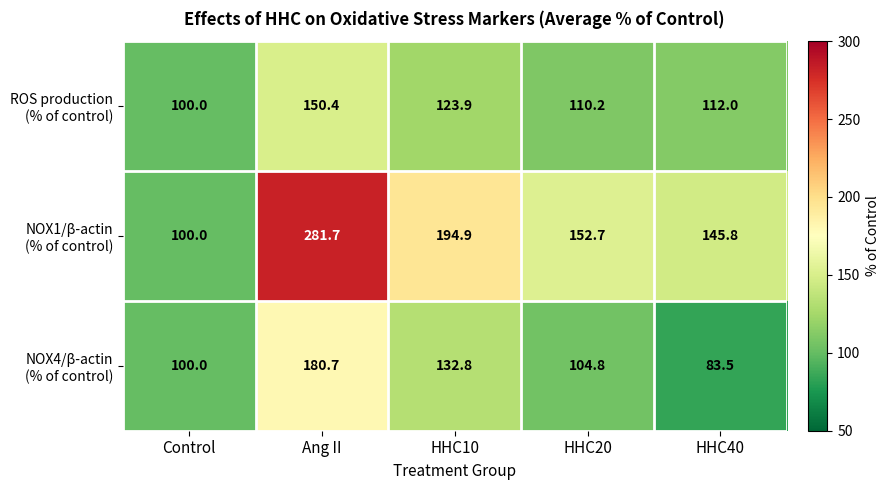

Which label corresponds to the largest value in the chart?

Ang II